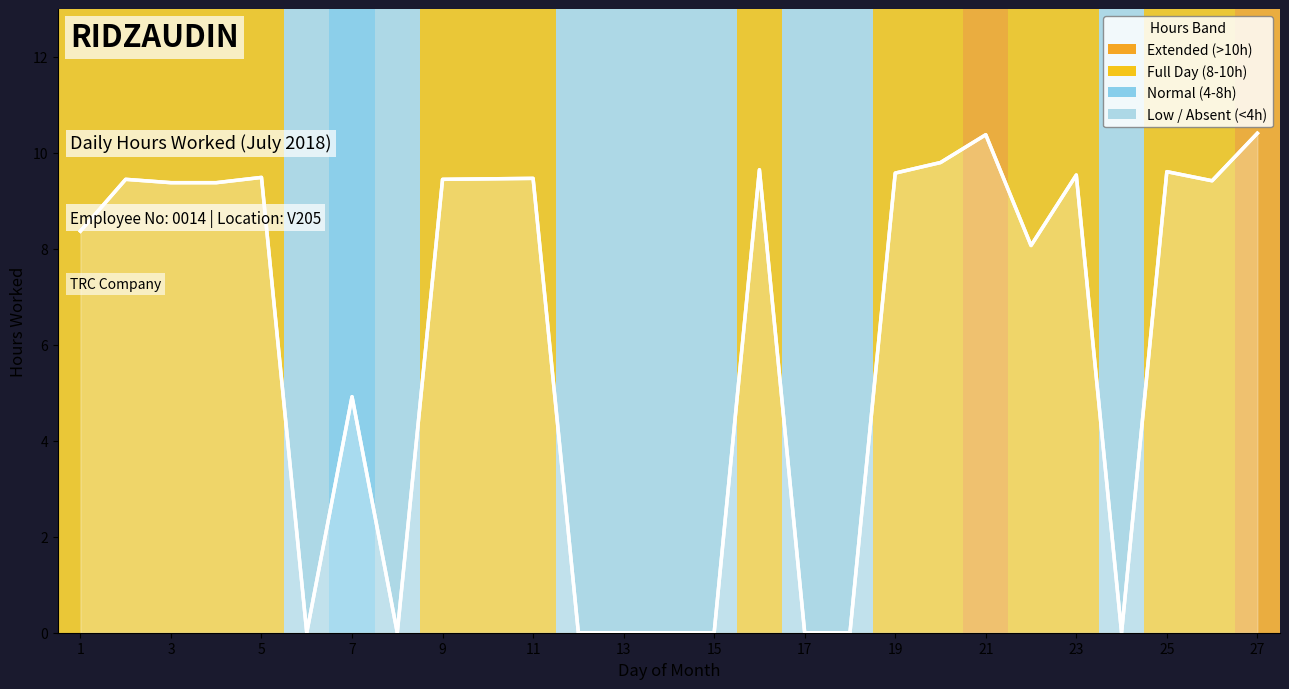

How many distinct data groups are displayed?

1